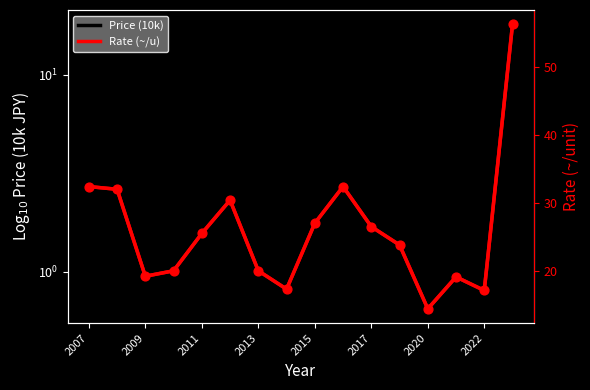

Is the value of Price (10k) at 2022 greater than the value of Rate (~/u) at 2015?

No